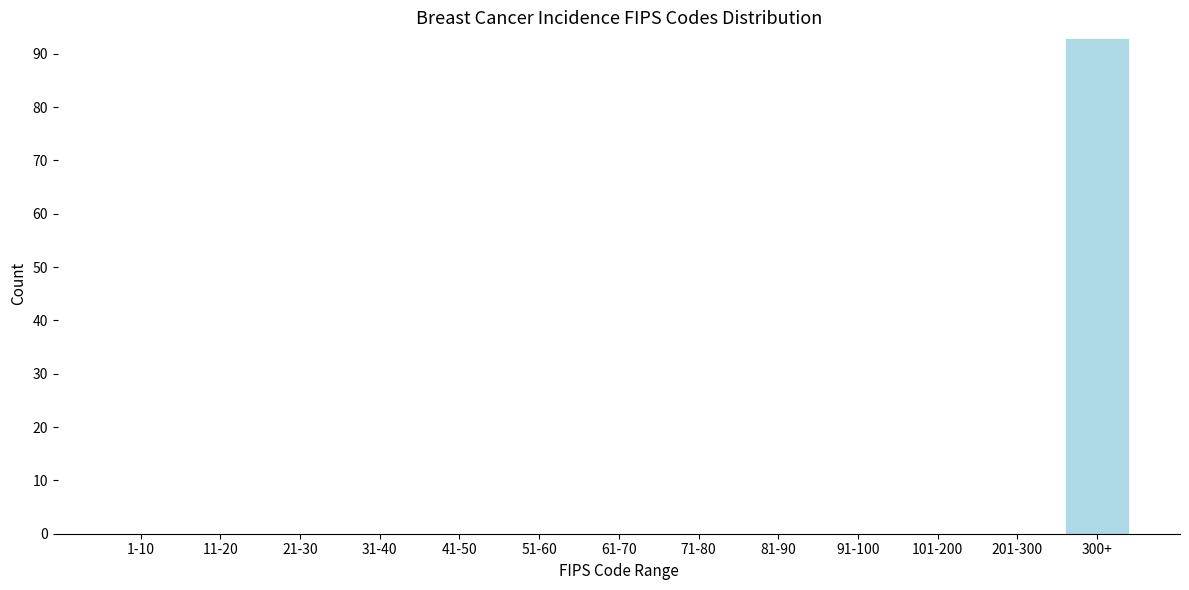

Reading left to right, list all the values displayed in this chart.

1-10=0	11-20=0	21-30=0	31-40=0	41-50=0	51-60=0	61-70=0	71-80=0	81-90=0	91-100=0	101-200=0	201-300=0	300+=93